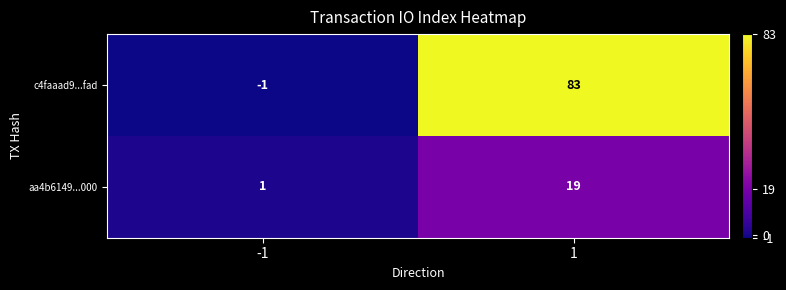

Reading right to left, what are all the values shown in this chart?

c4faaad9...fad: 1=83	-1=-1
aa4b6149...000: 1=19	-1=1